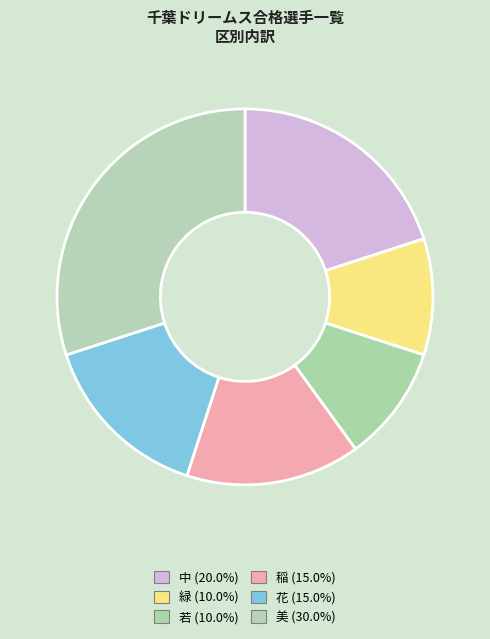

Does 緑 account for over 50% of the chart?

No